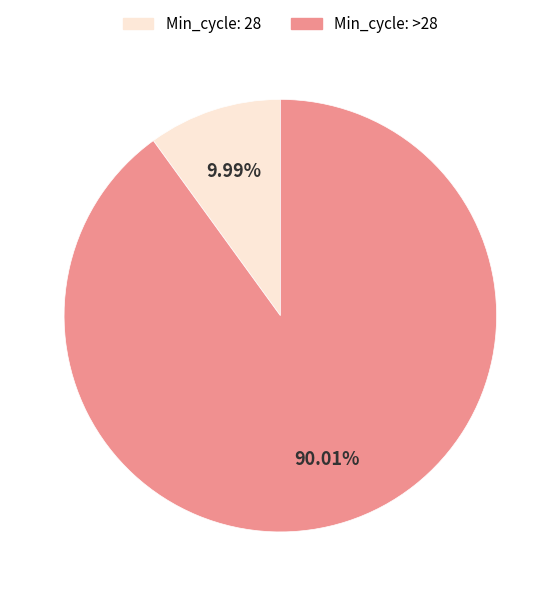

Rank the categories by value from lowest to highest.

Min_cycle: 28, Min_cycle: >28